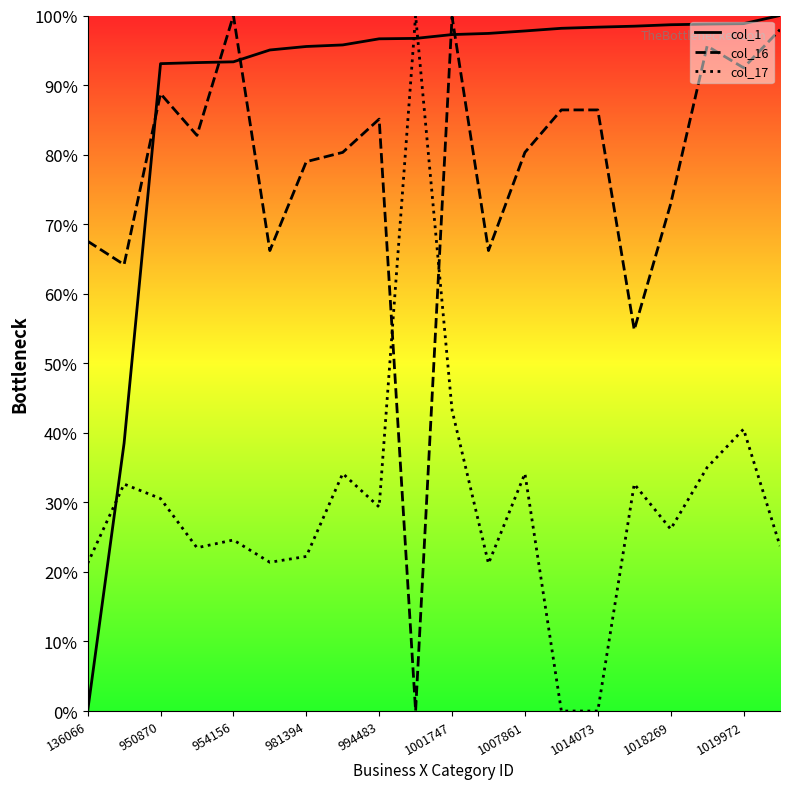

What is the highest value of the col_16 series?

100.0